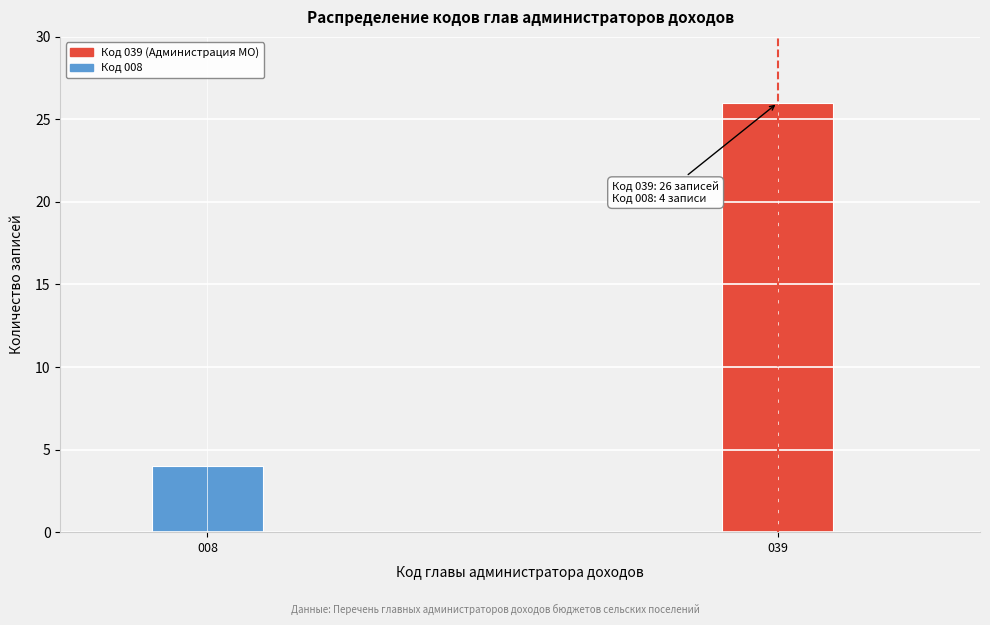

Reading left to right, extract all data points from this chart.

008=4	039=26